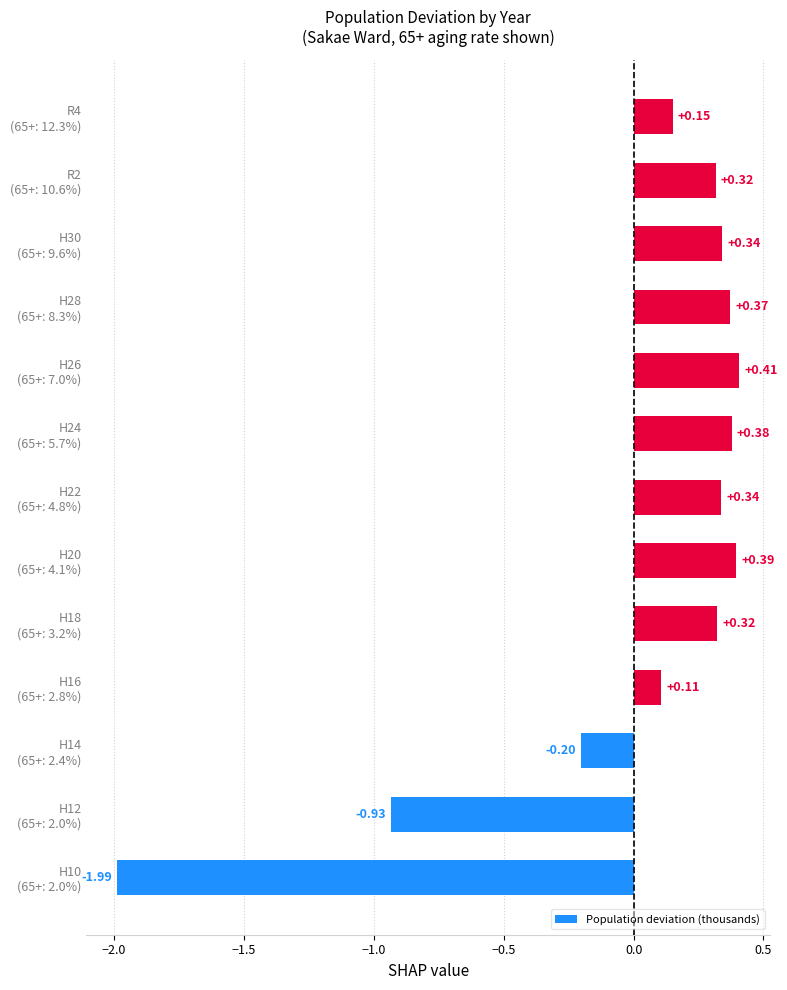

How many categories are shown in the chart?

13